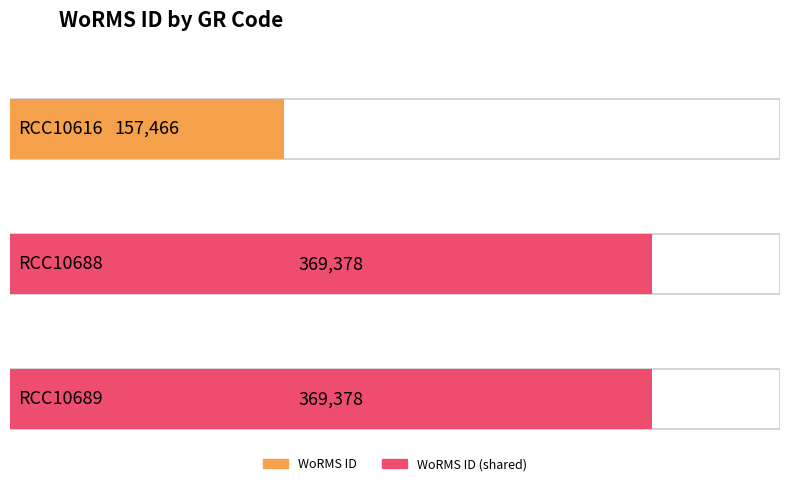

Does the chart contain any negative values?

No